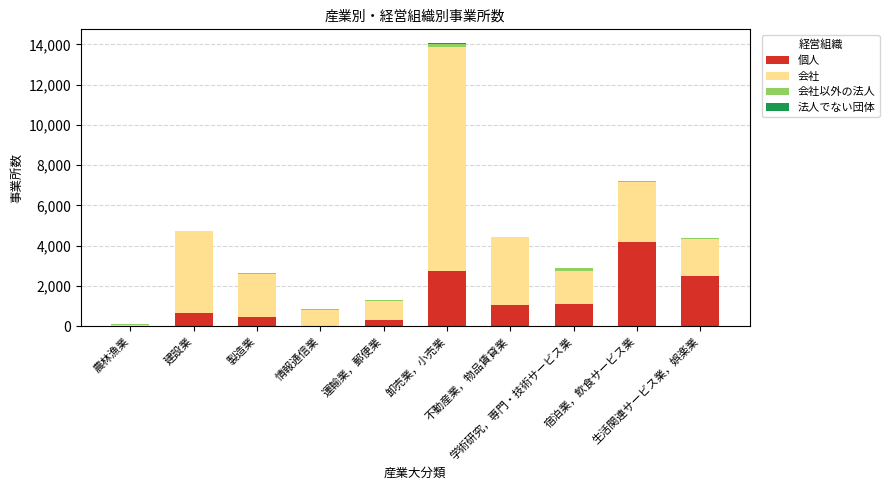

What is the maximum value for 個人?

4187